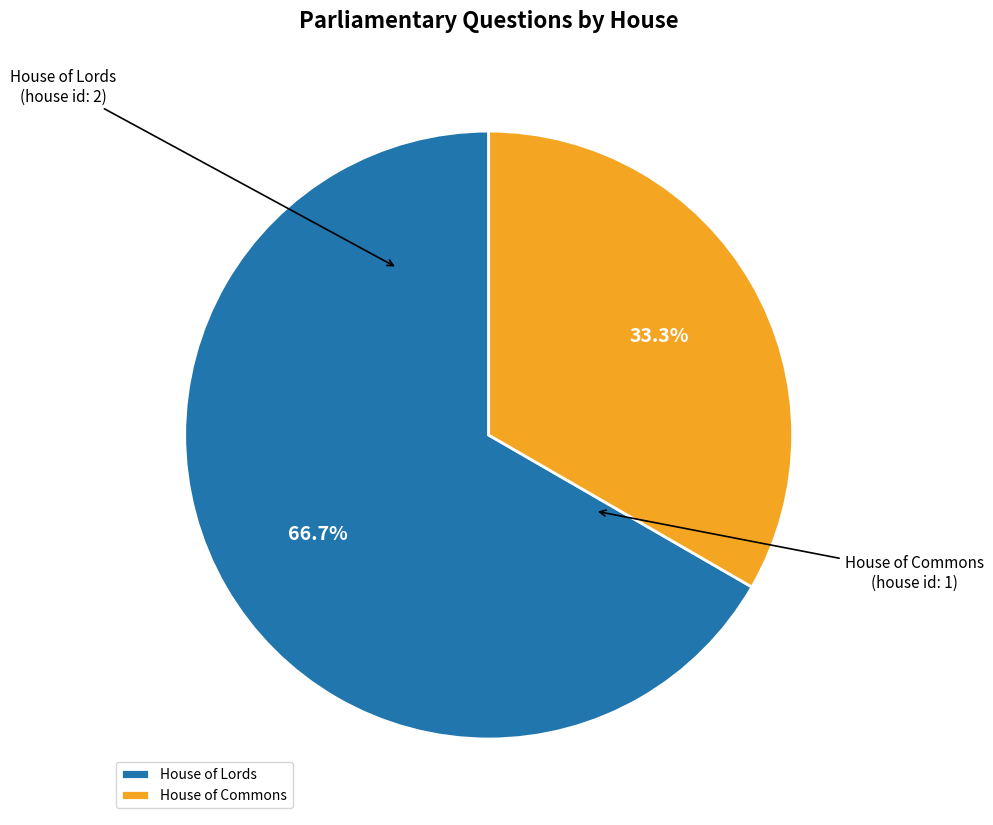

Which slice is the smallest?

House of Commons